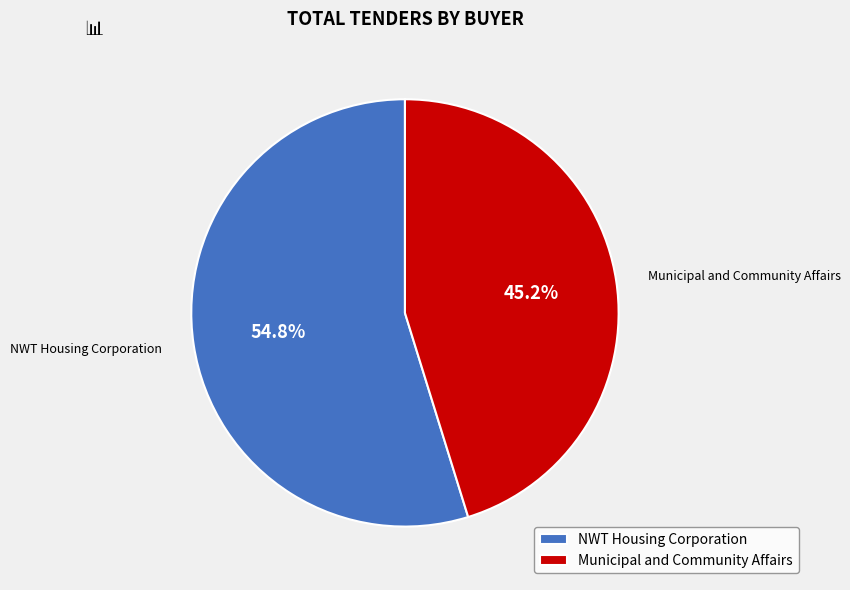

Which category accounts for the majority?

NWT Housing Corporation